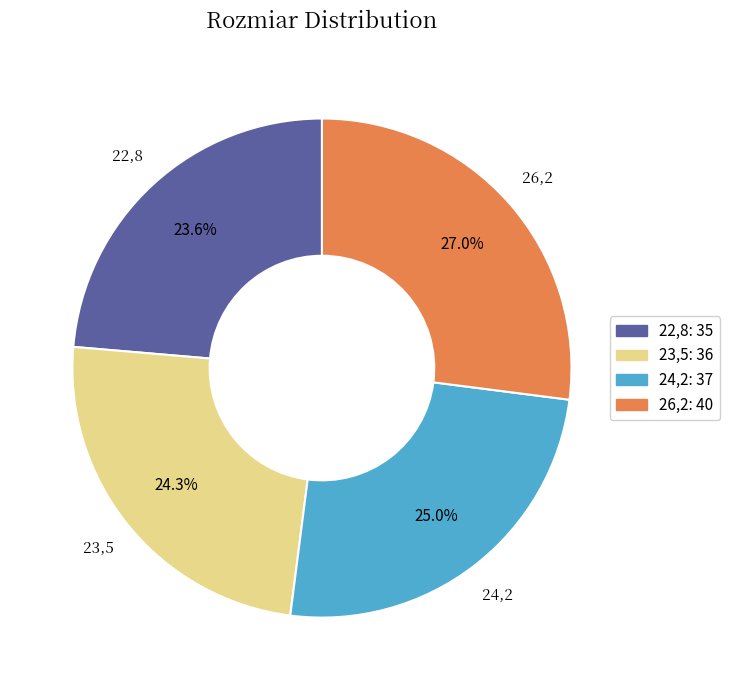

How many slices are in this pie chart?

4